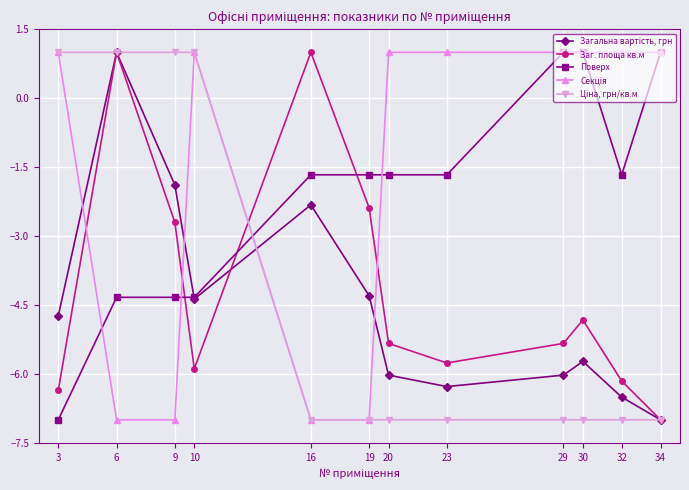

What is the smallest value displayed?

-7.0